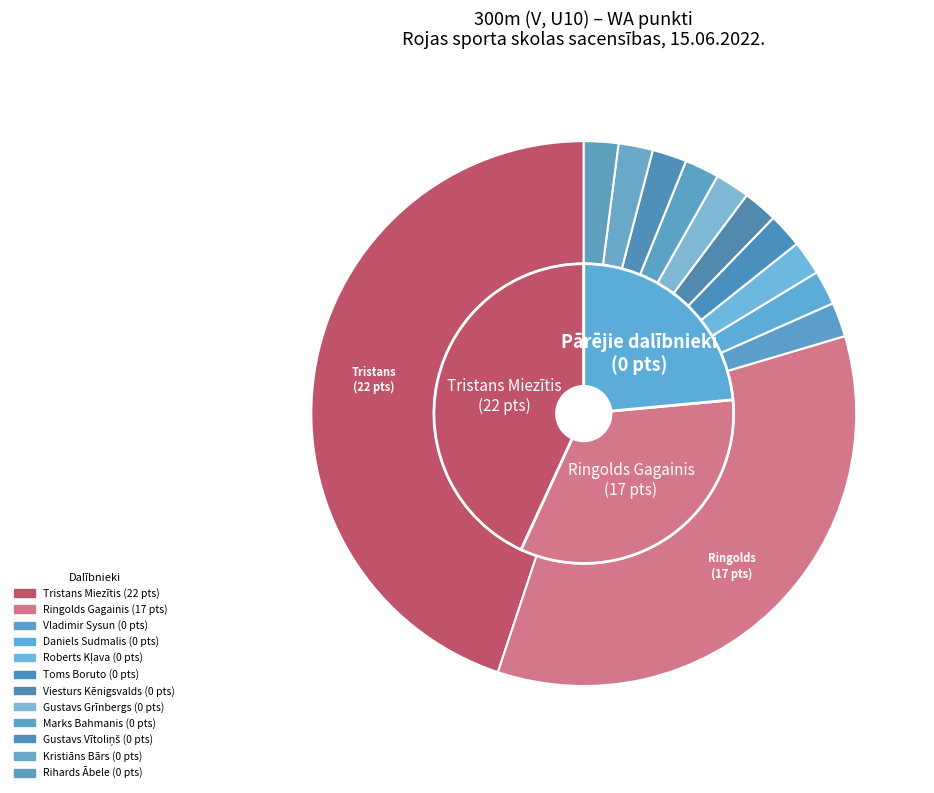

Combined, do Marks Bahmanis and Roberts Kļava account for over 50%?

No